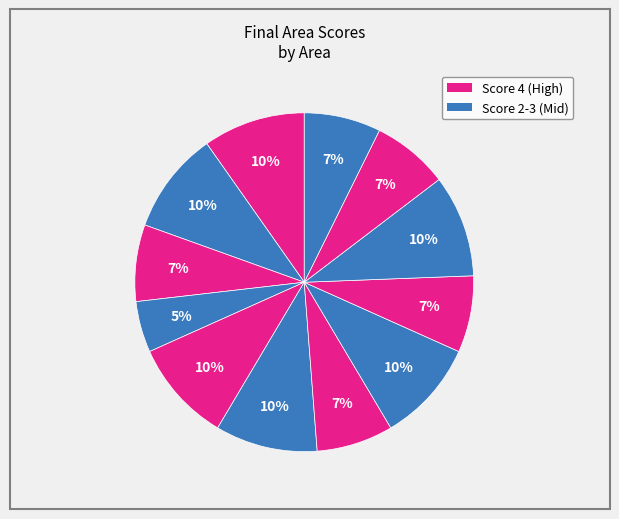

To the nearest percent, what is the difference between the largest and smallest slice percentages?

5%